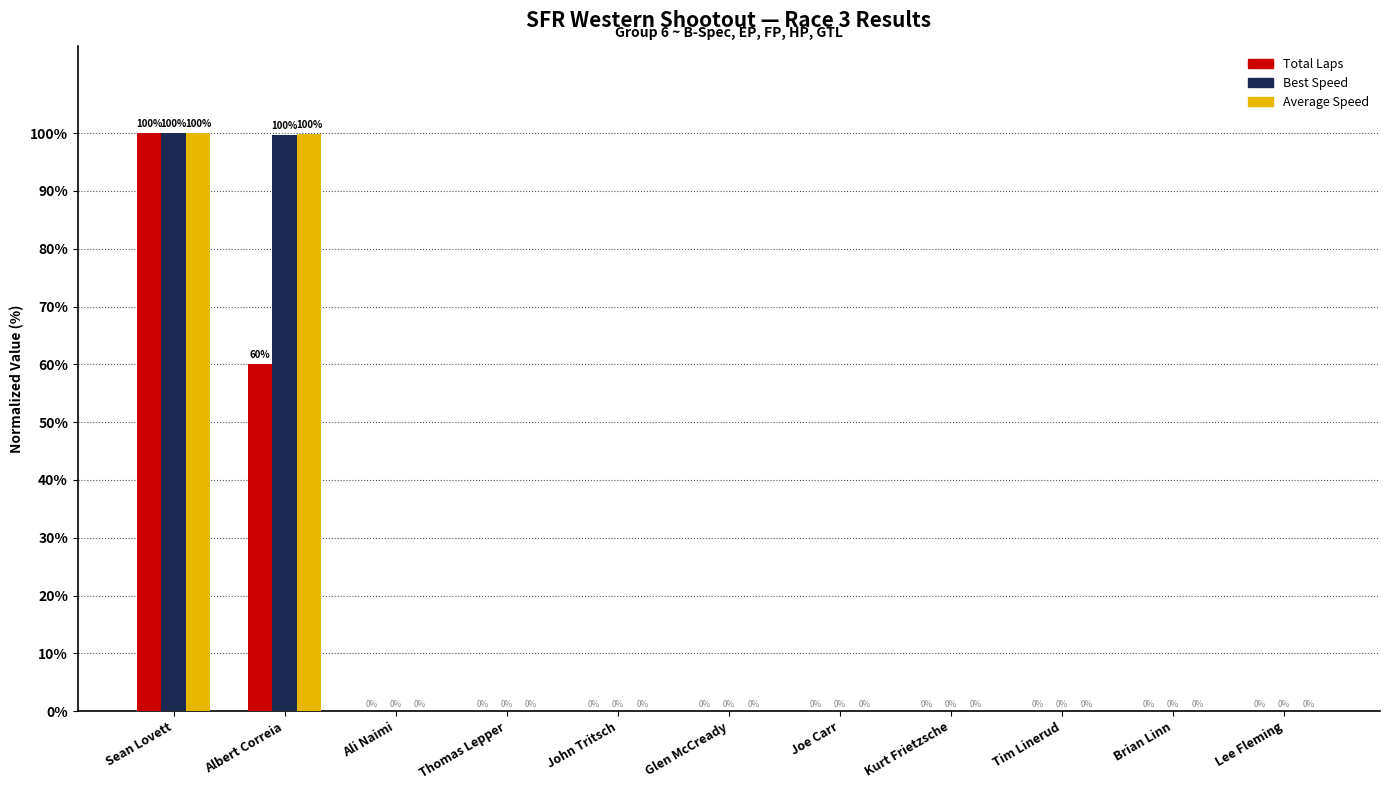

At which category is the sum across all series the highest?

Sean Lovett